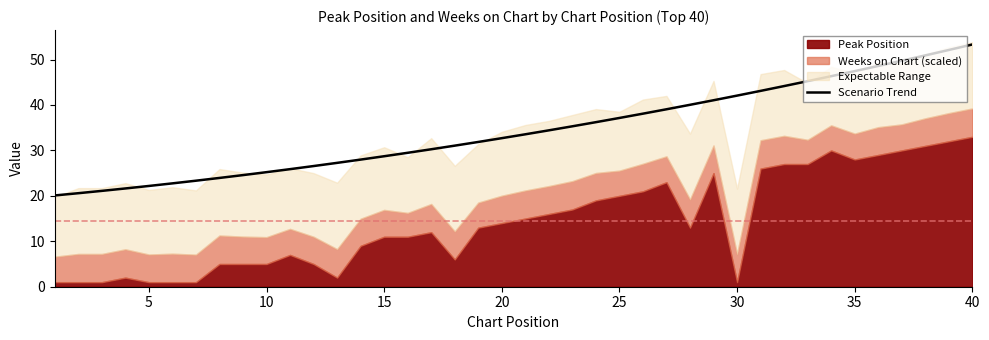

What is the maximum value for Scenario Trend?

53.3